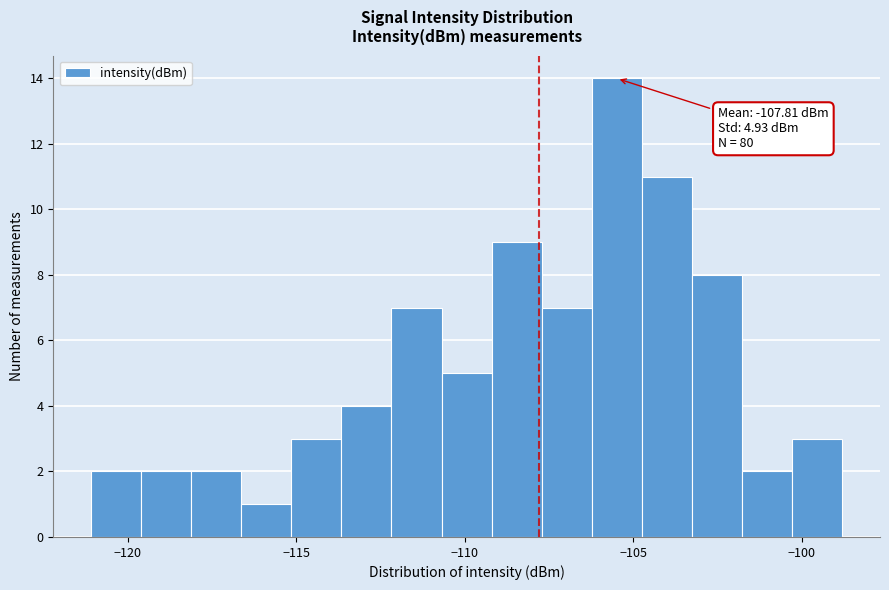

Around what value on the x-axis is the tallest bar? Give the approximate position of its centre, as read against the axis.

-105.5